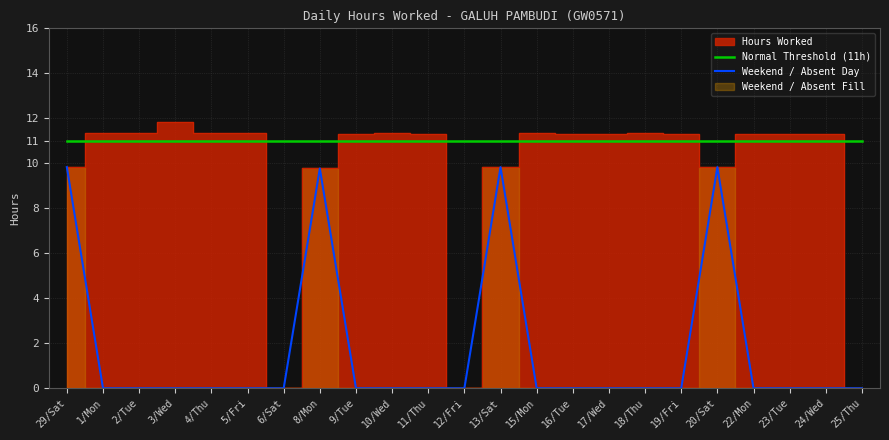

True or false: Normal Threshold (11h) and Weekend / Absent Day cross at least once.

False